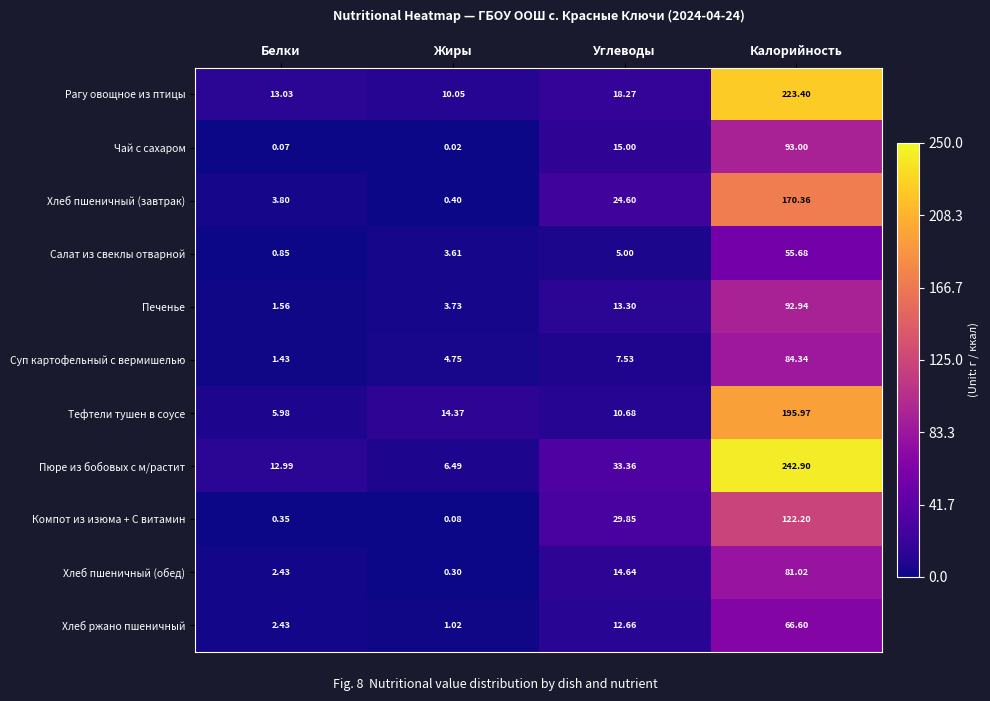

At which category does the chart reach its minimum across all series?

Жиры